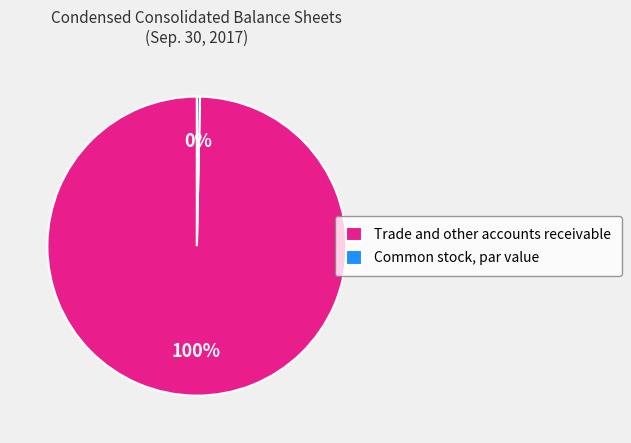

Between Common stock, par value and Trade and other accounts receivable, which is larger?

Trade and other accounts receivable